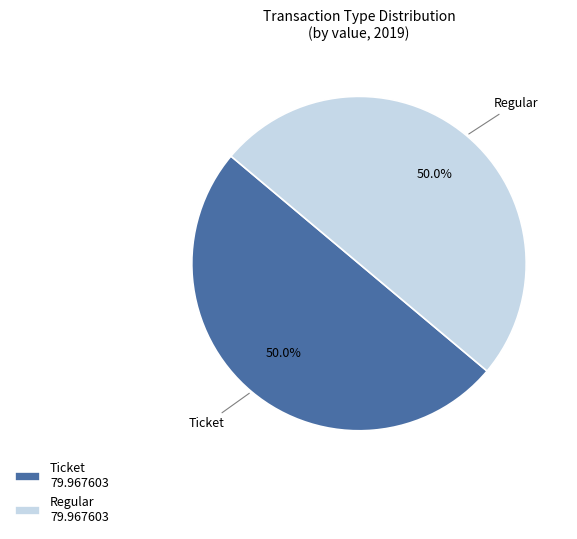

Approximately how many times larger is the value at Regular compared to Ticket?

1.0